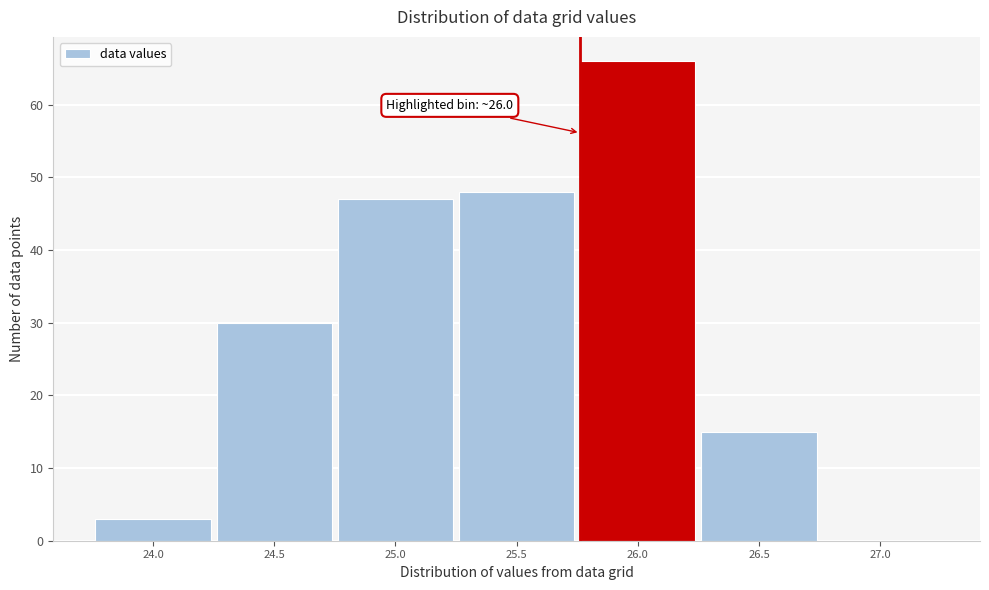

Reading left to right, extract all data points from this chart.

24.0=3	24.5=30	25.0=47	25.5=48	26.0=66	26.5=15	27.0=0